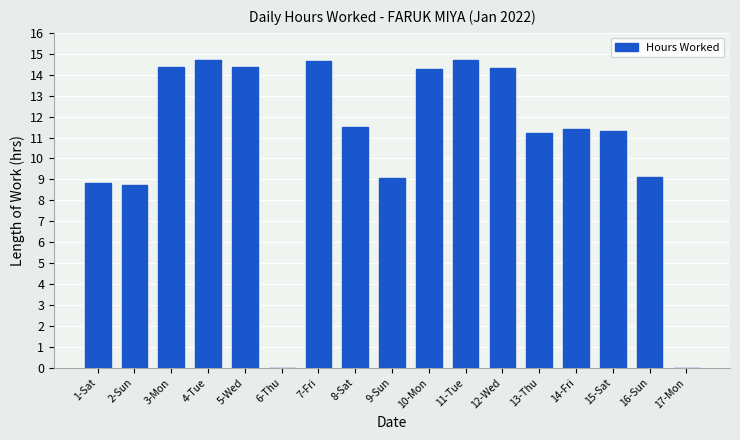

What is the sum of the values at 3-Mon and 16-Sun?

23.5